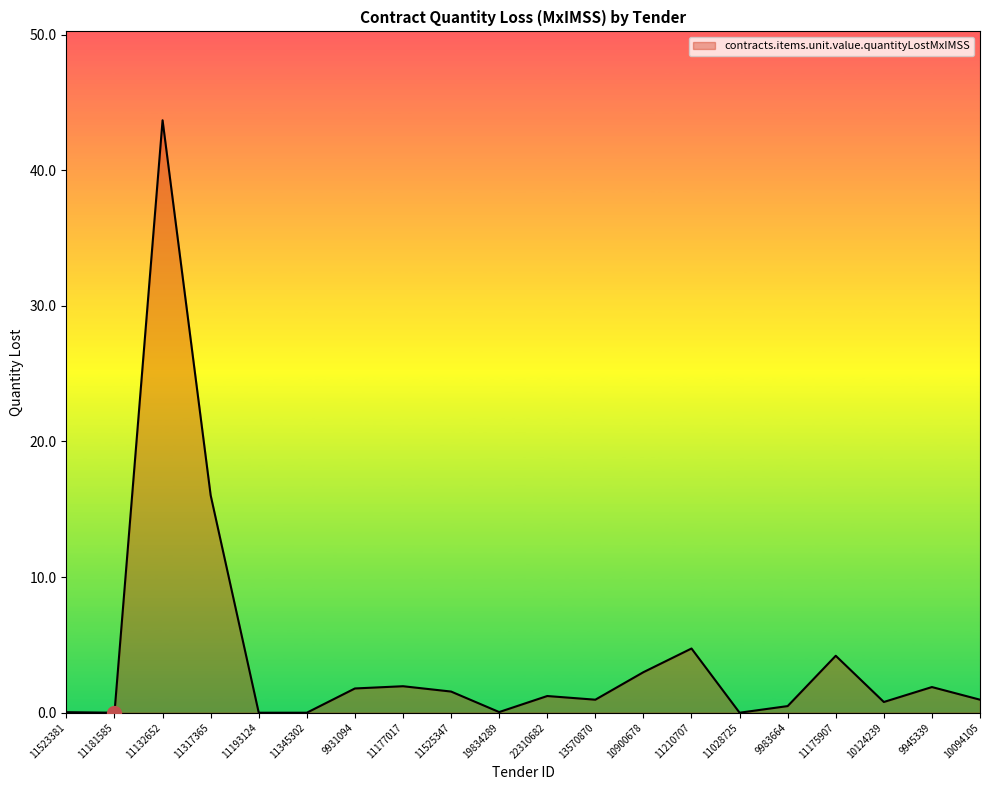

Is it true that the value at 11317365 is 7.0?

False